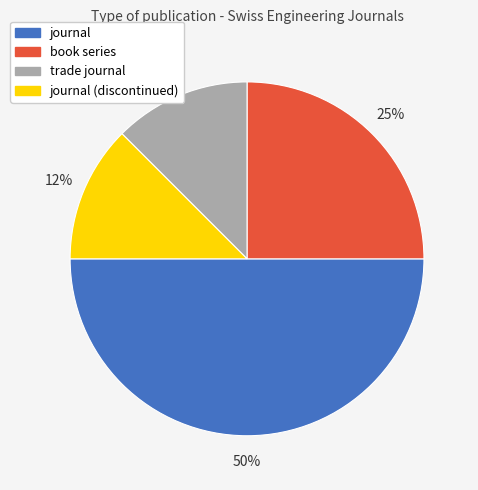

Approximately how many times larger is the value at journal compared to book series?

2.0